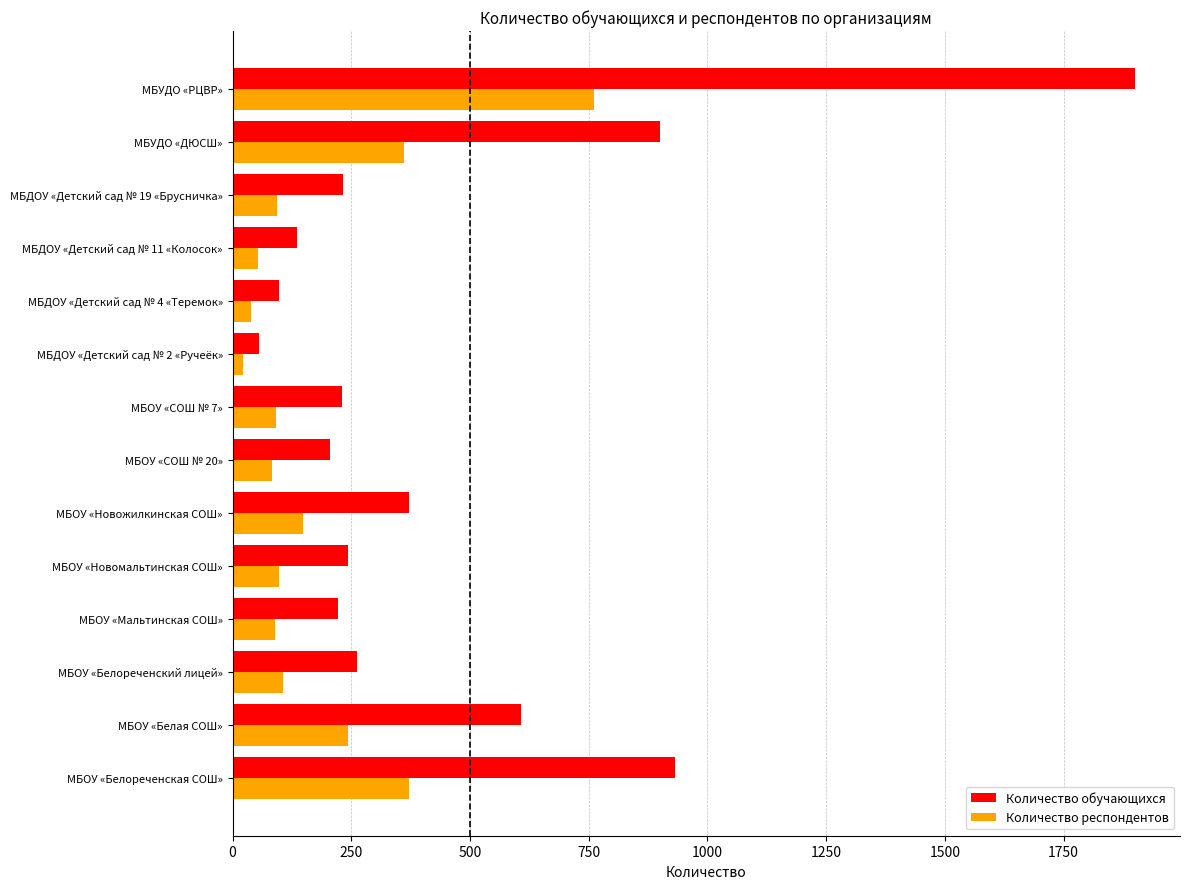

What are all the series names shown in the legend?

Количество обучающихся, Количество респондентов